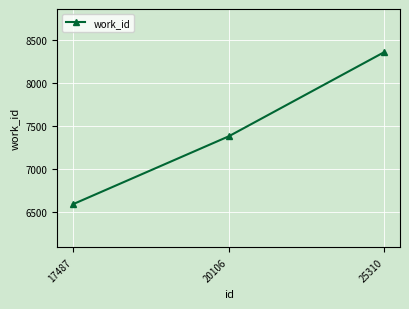

Count the number of data series in this chart.

1